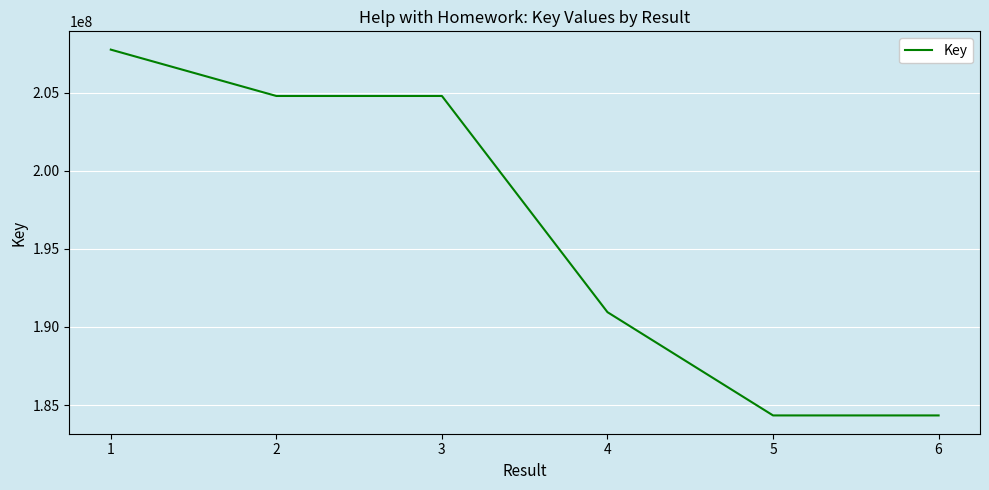

What is the change in value from 3 to 6?

-20466014